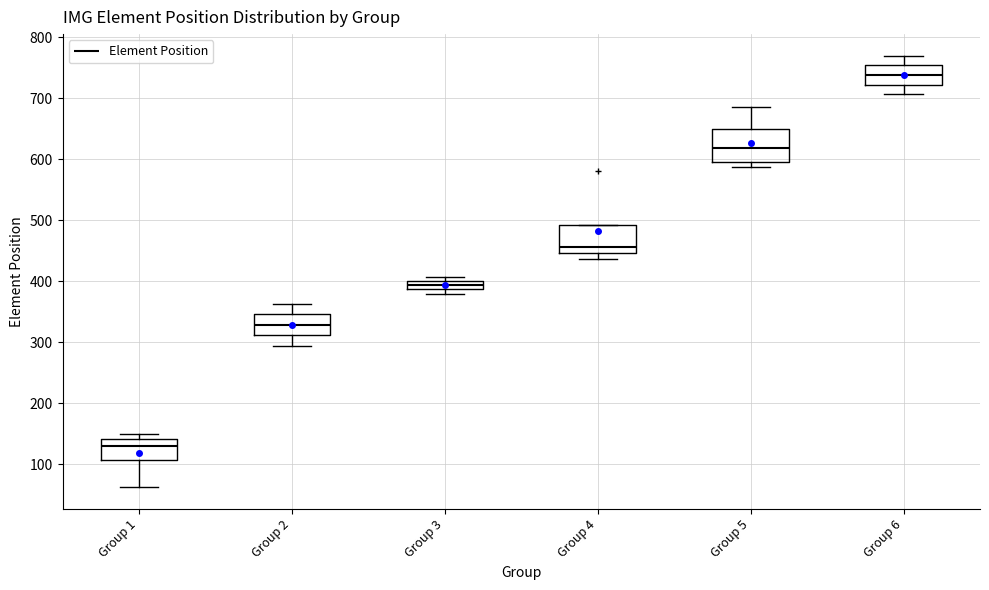

Where does the upper whisker of the box for Group 2 end on the y-axis? The values are not printed on the chart, so give them approximately, as read against the axis.

360